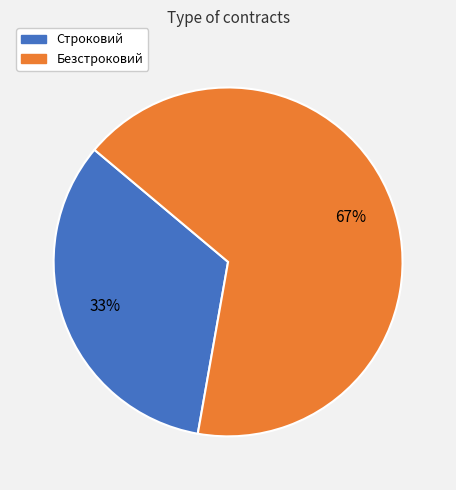

To the nearest percent, what is the average slice percentage?

50%